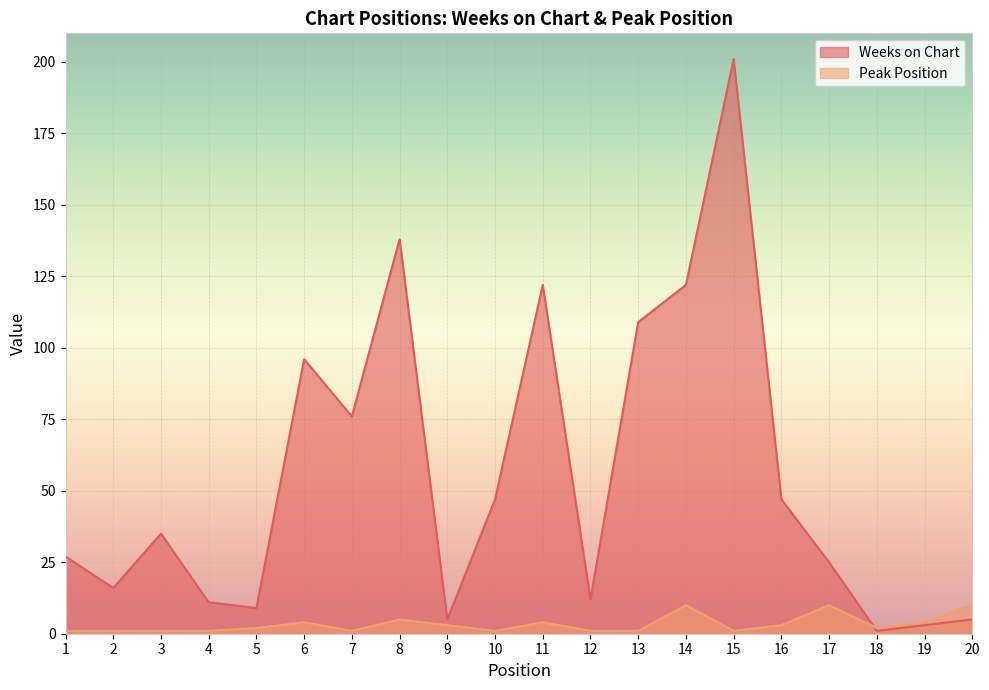

What is the difference between the Weeks on Chart values at 16 and 2?

31